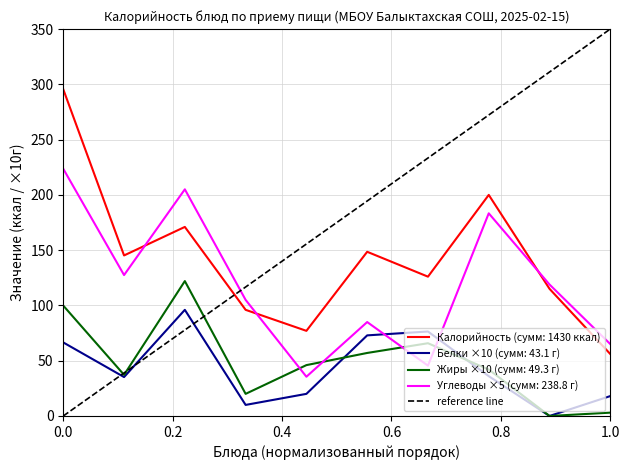

True or false: Жиры ×10 (сумм: 49.3 г) and Калорийность (сумм: 1430 ккал) cross at least once.

False